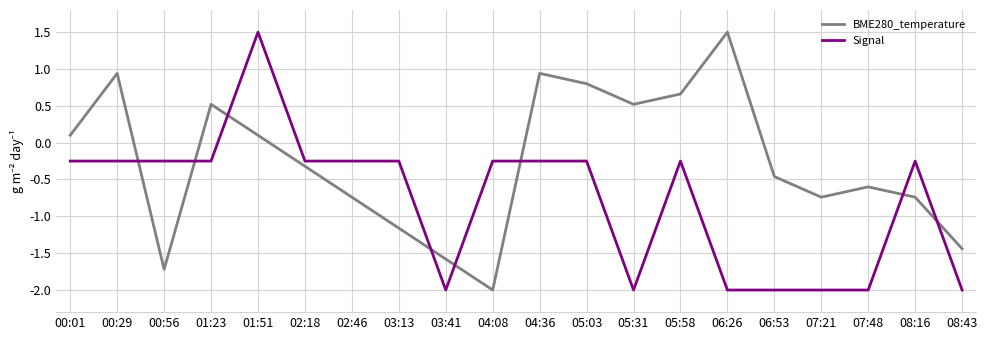

List the series in order of their overall mean, highest first.

BME280_temperature, Signal